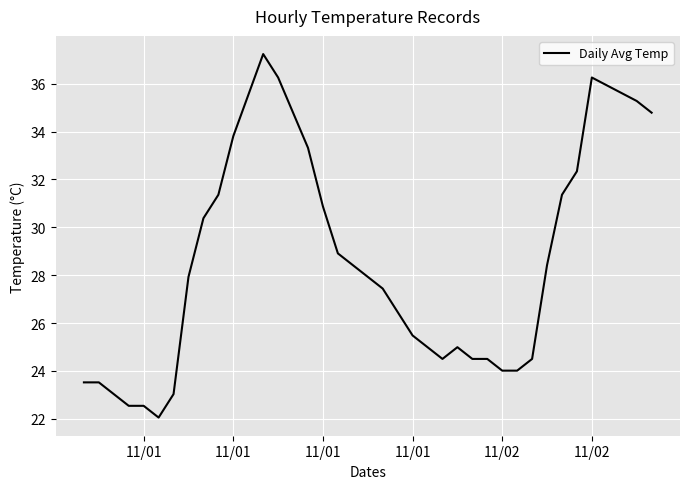

What is the greatest value displayed?

37.2